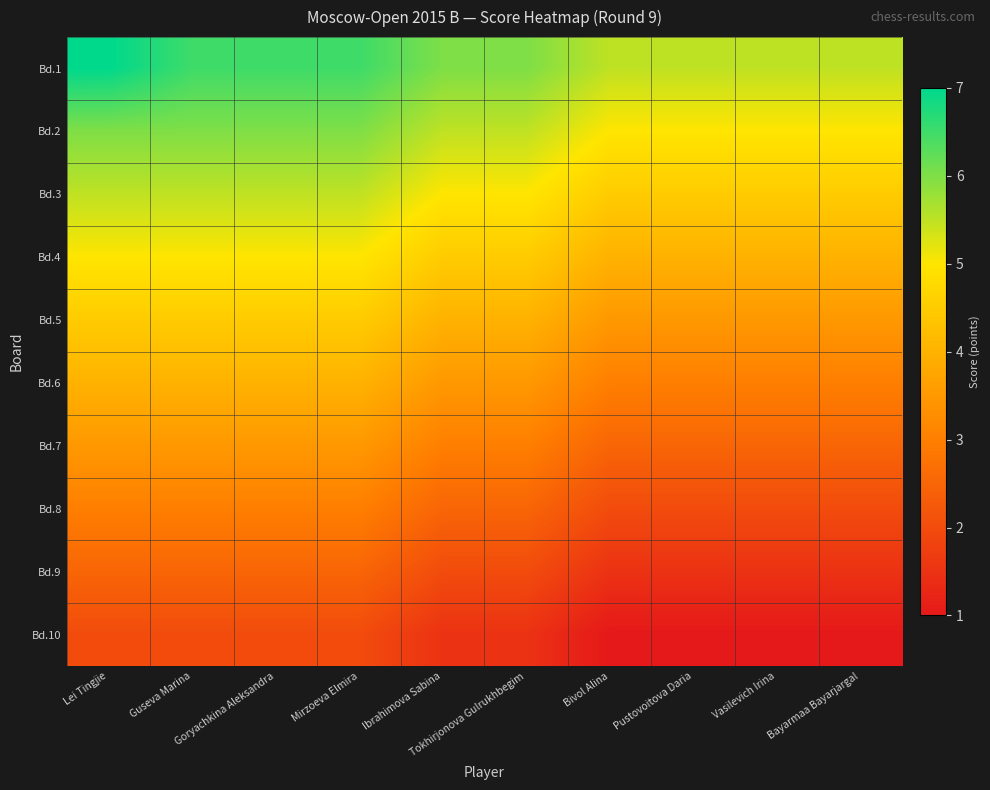

Between Pustovoitova Daria and Bayarmaa Bayarjargal, which is larger?

Pustovoitova Daria